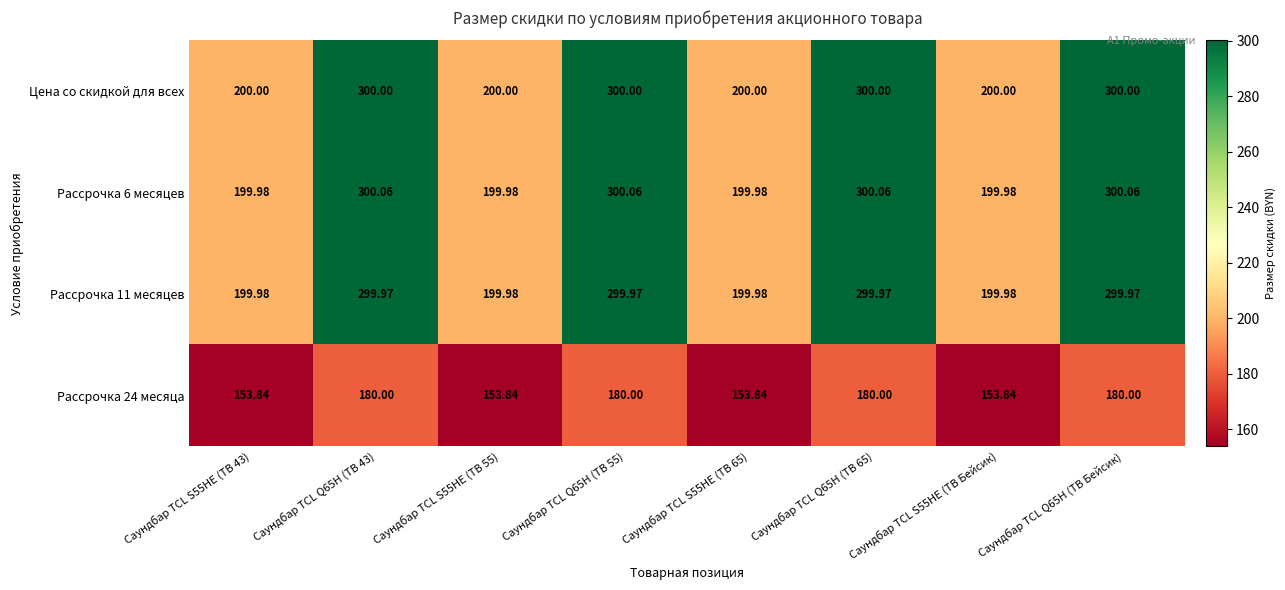

Is the value of Рассрочка 6 месяцев at Саундбар TCL S55HE (ТВ Бейсик) greater than the value of Рассрочка 24 месяца at Саундбар TCL Q65H (ТВ 65)?

Yes